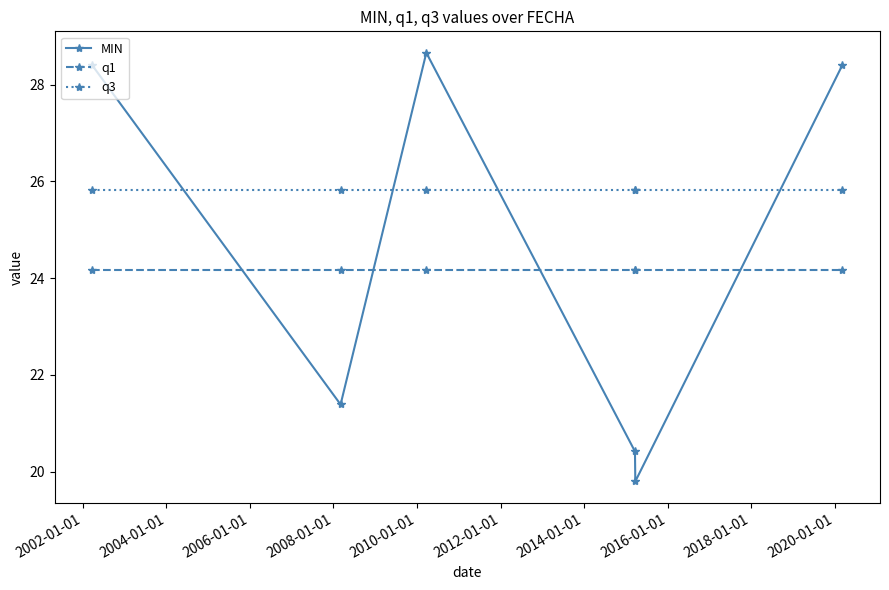

Which series has the largest total across all categories?

q3